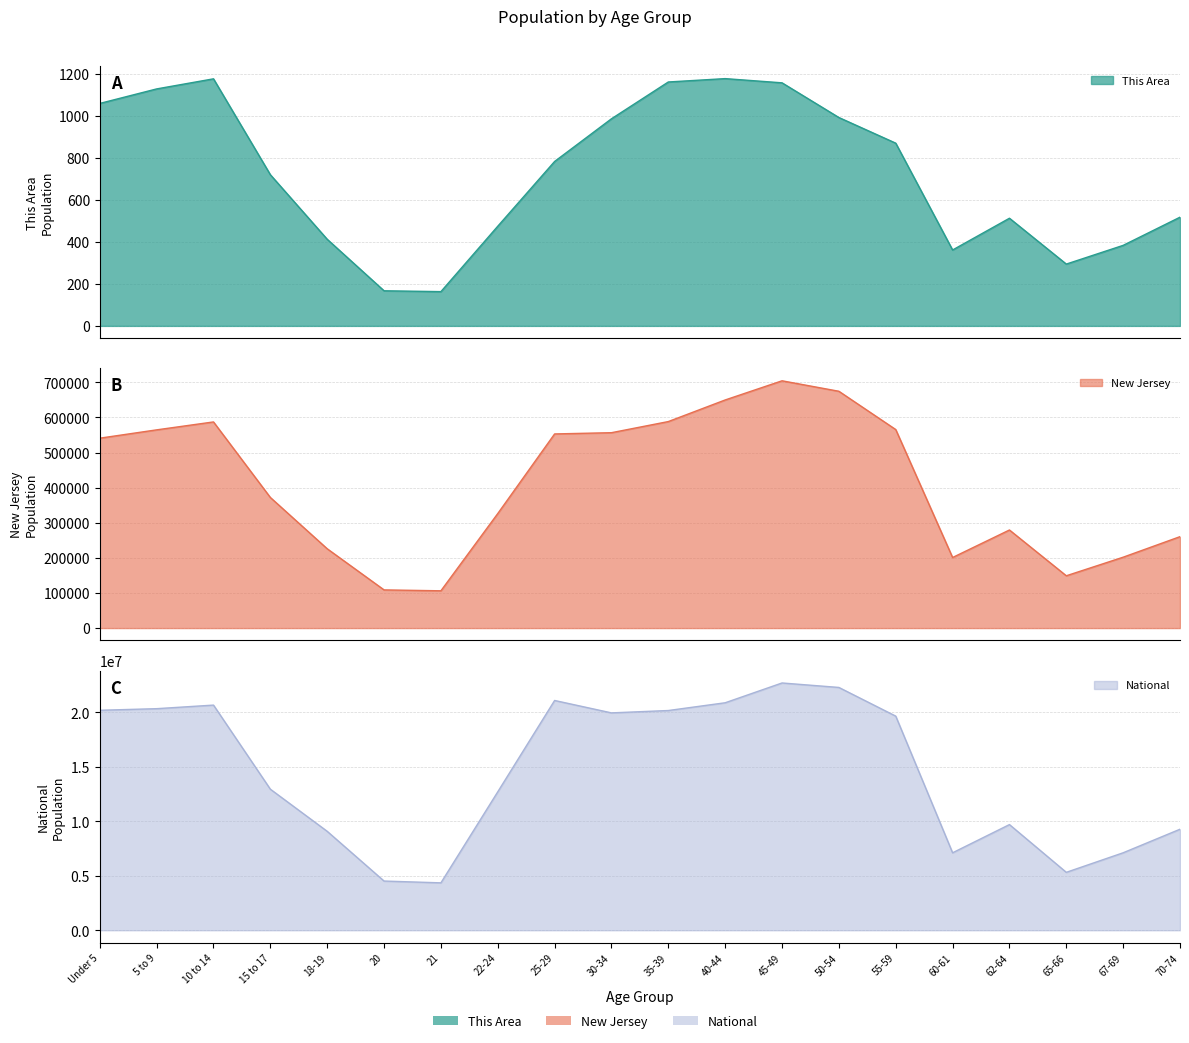

How many values in the National series are below 19664805?

10